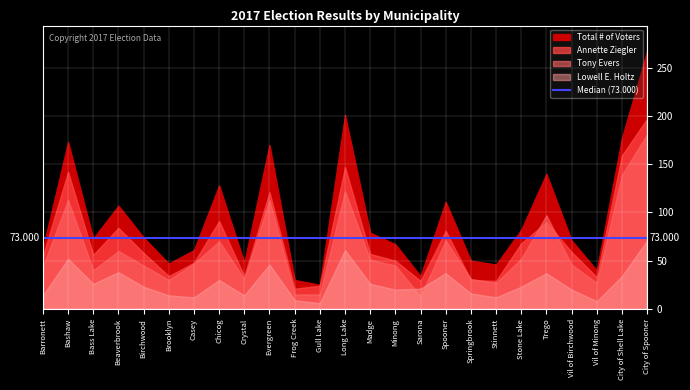

List the series in order of their peak value, lowest first.

Lowell E. Holtz, Tony Evers, Annette Ziegler, Total # of Voters